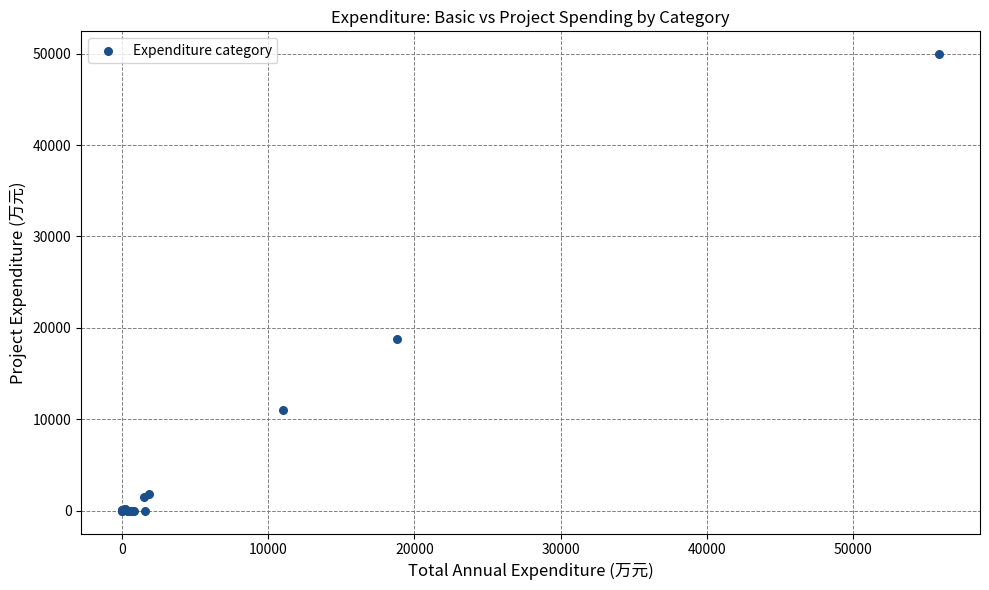

What Y value in the scatter plot is closest to 24975?

18784.6